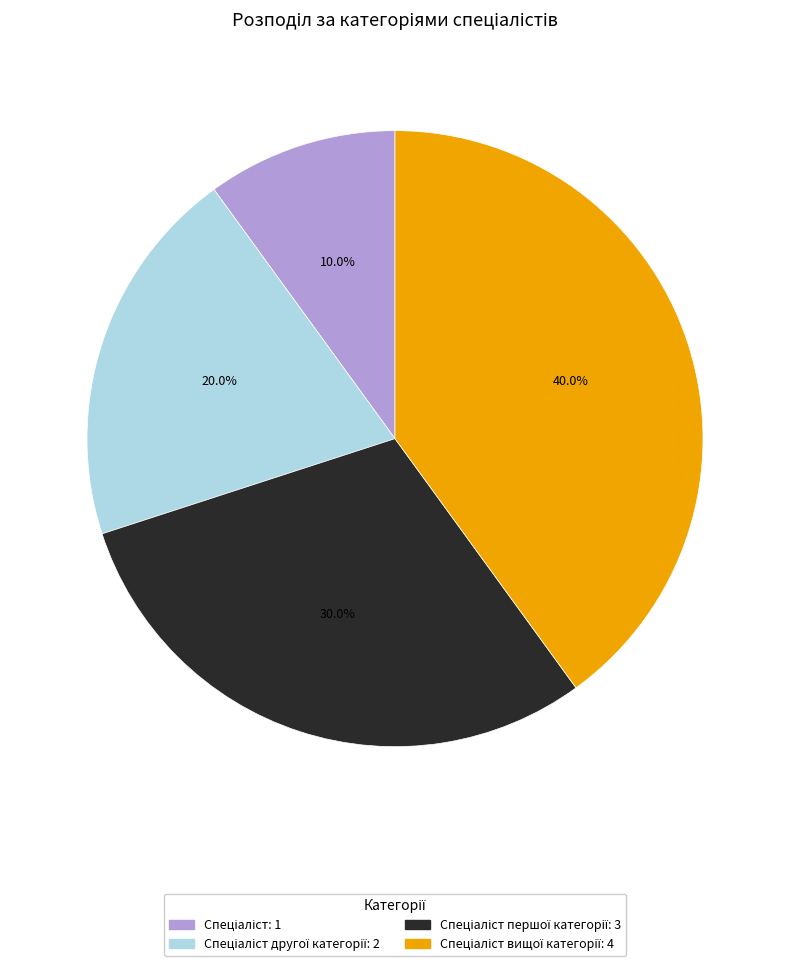

Is there a majority slice in this chart?

No